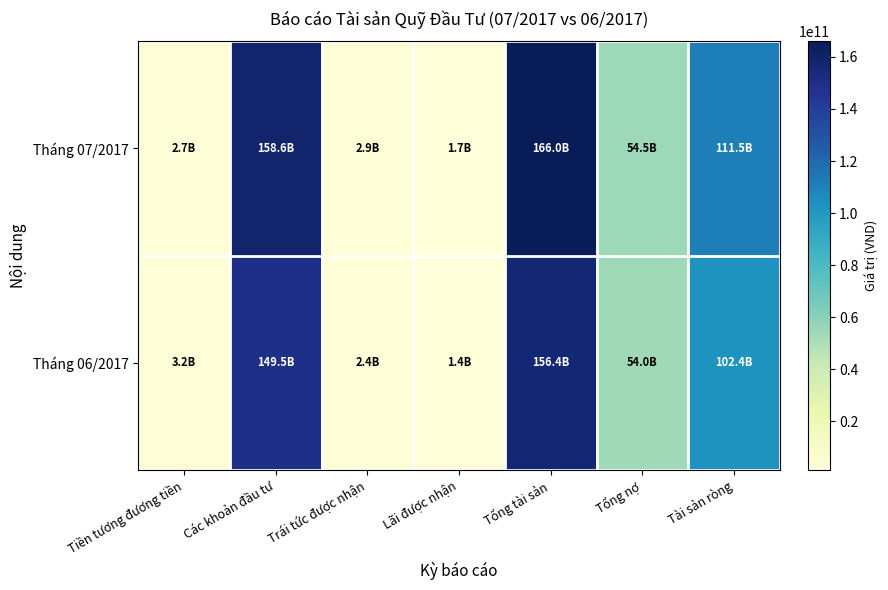

Which has a higher value, Các khoản đầu tư or Tiền tương đương tiền?

Các khoản đầu tư